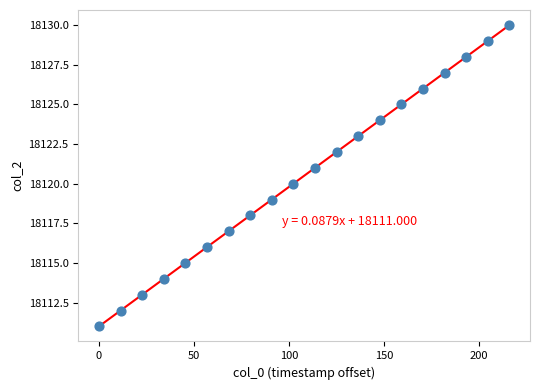

What is the range of Y values (max minus min)?

19